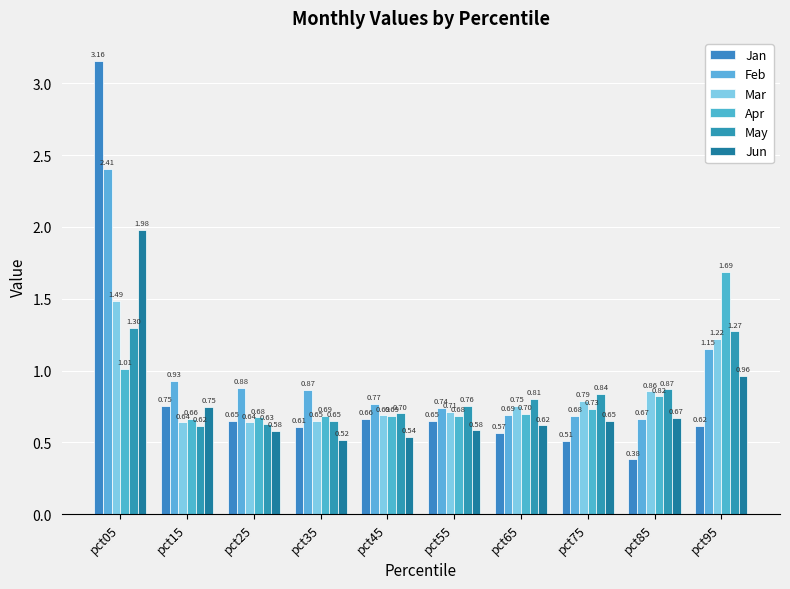

At which label does Apr reach its peak?

pct95